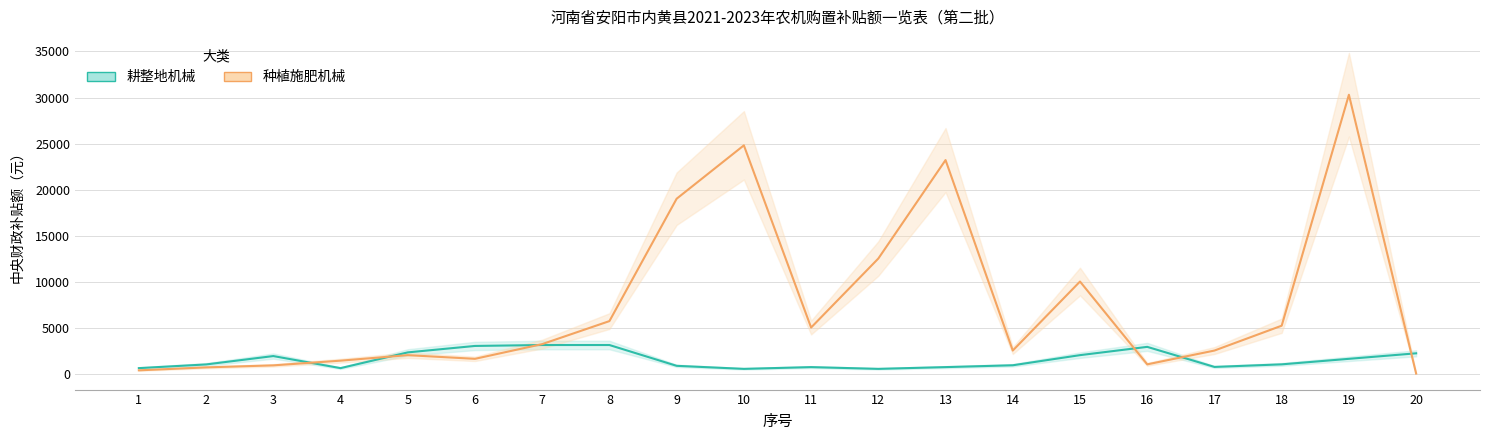

What are all the series names shown in the legend?

耕整地机械, 种植施肥机械